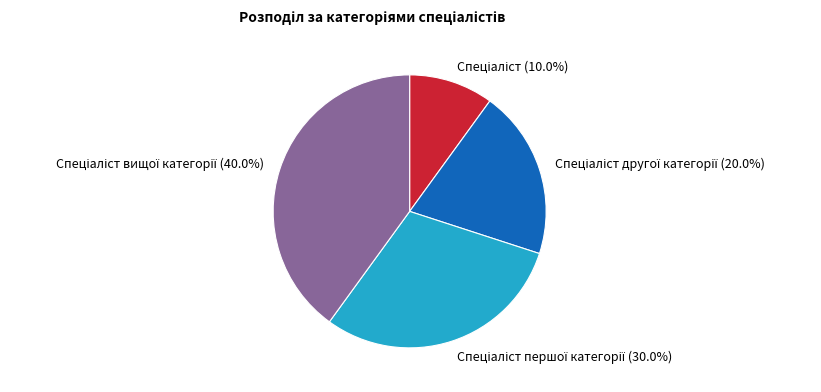

Is there a majority slice in this chart?

No